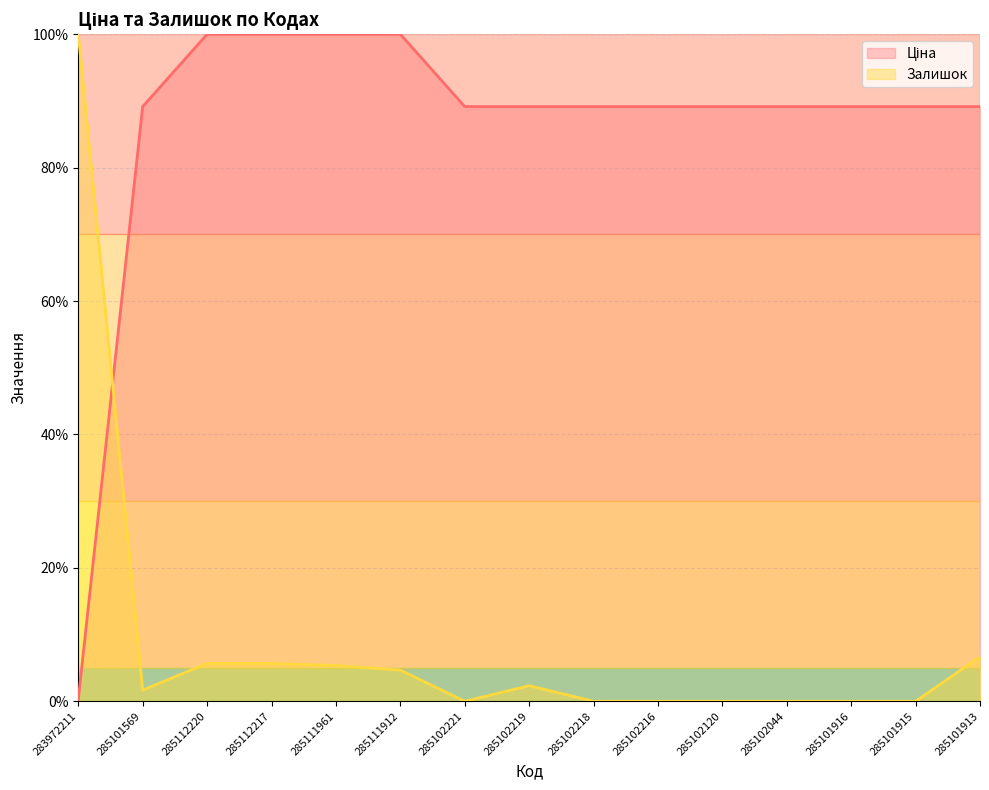

What is the total value across all series at 285112217?

105.7